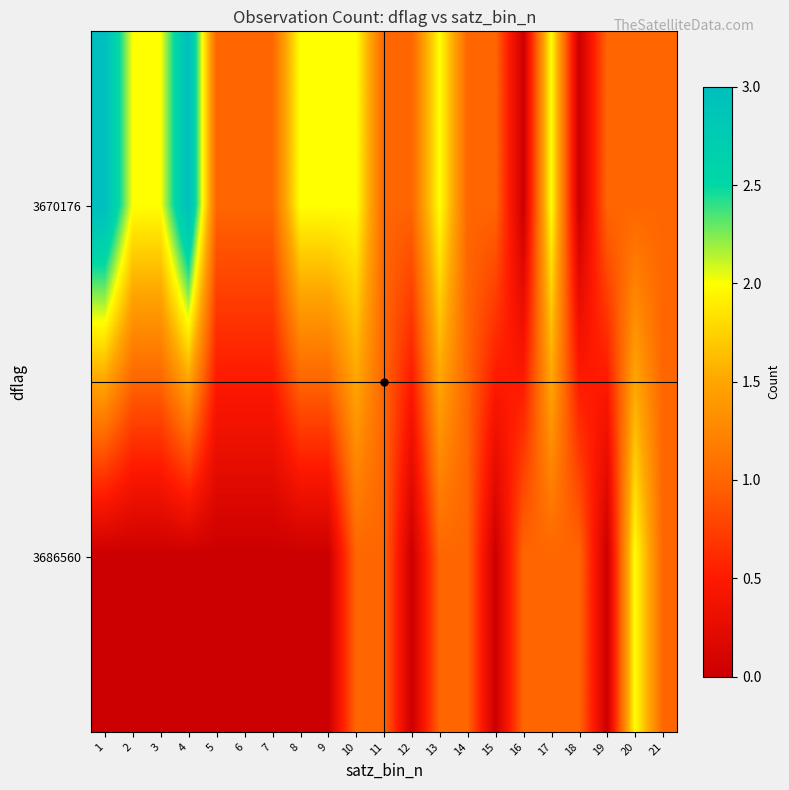

Which category has the highest value across all series?

1